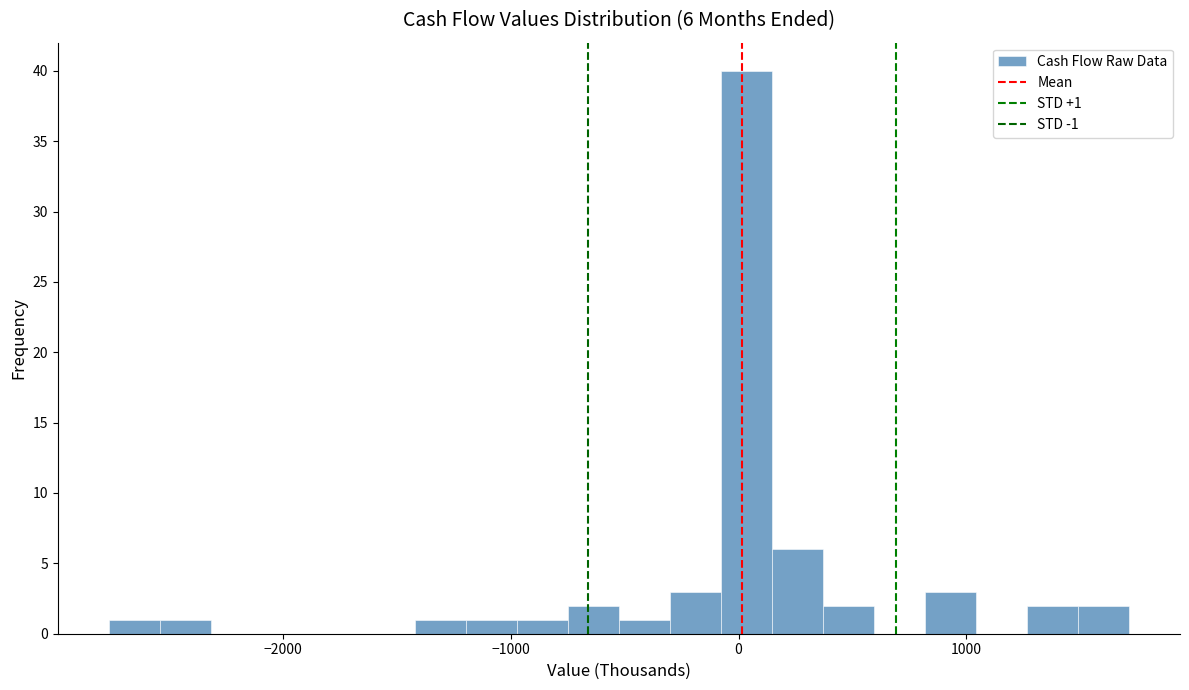

Around what value on the x-axis is the tallest bar? Give the approximate position of its centre, as read against the axis.

0